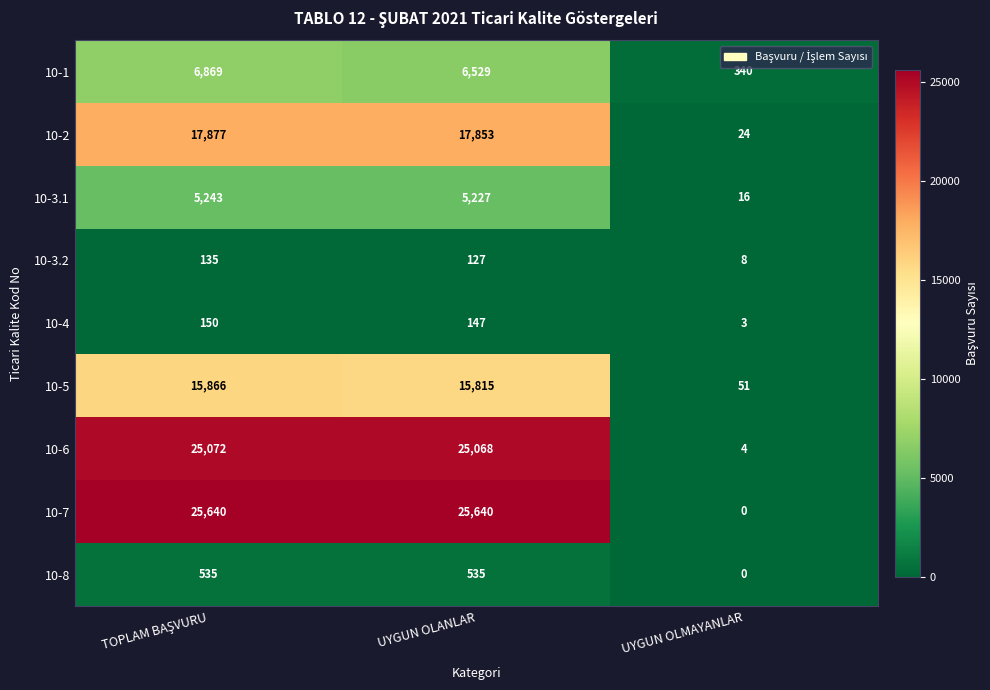

Read the 10-3.1 value at UYGUN OLANLAR, to the nearest 50.

5250